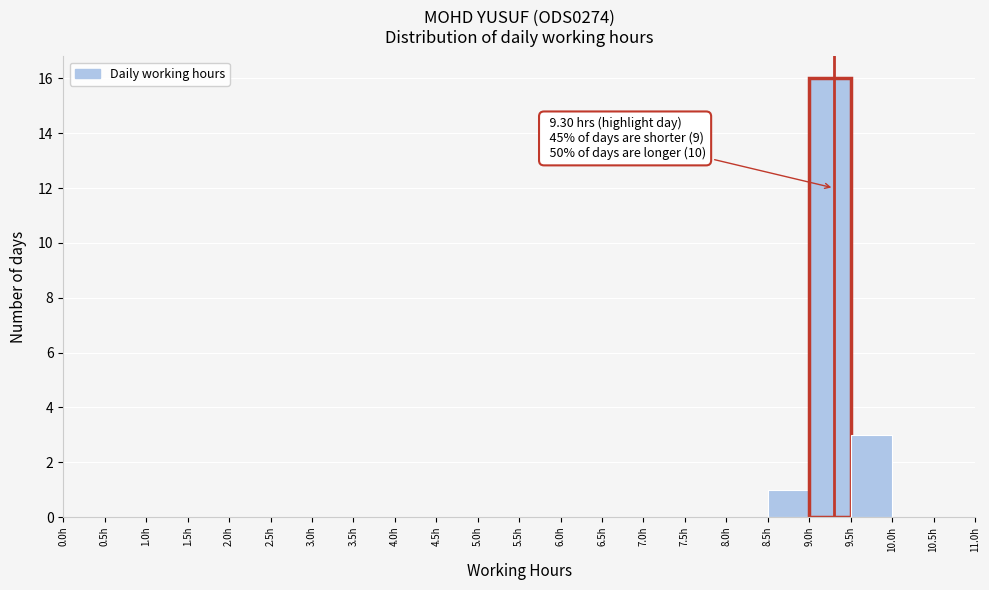

Which range on the x-axis has the tallest bar?

9.0 to 9.5